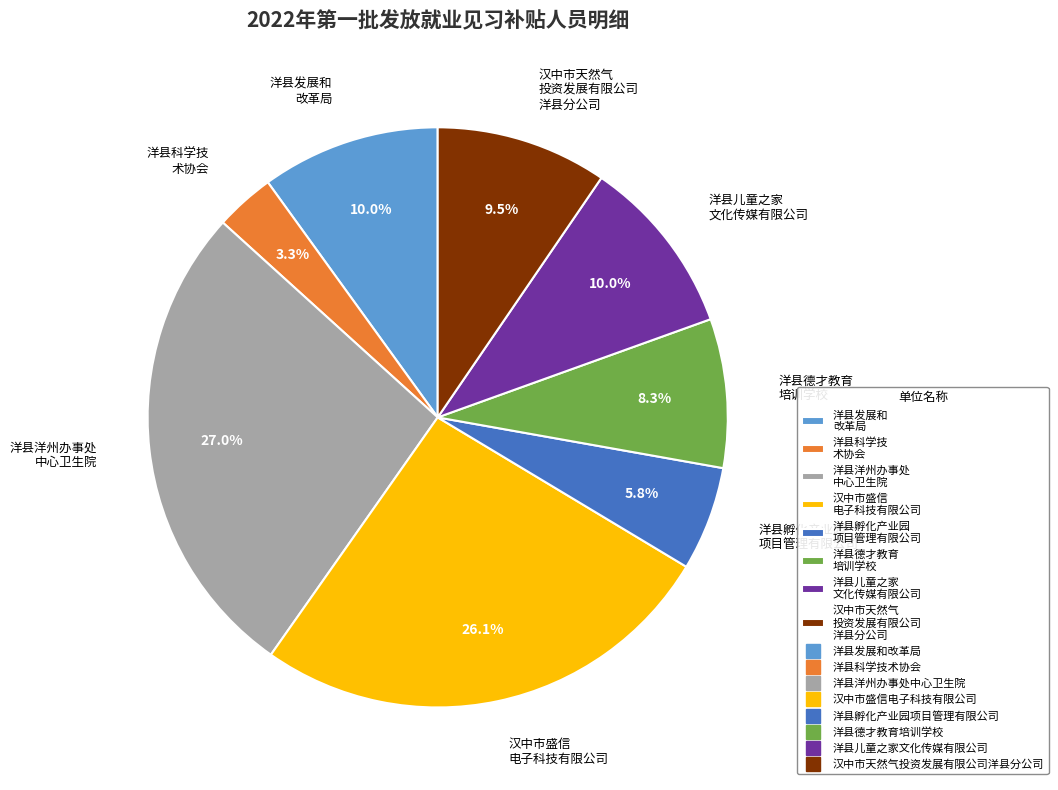

Is there any slice that represents more than half of the pie?

No